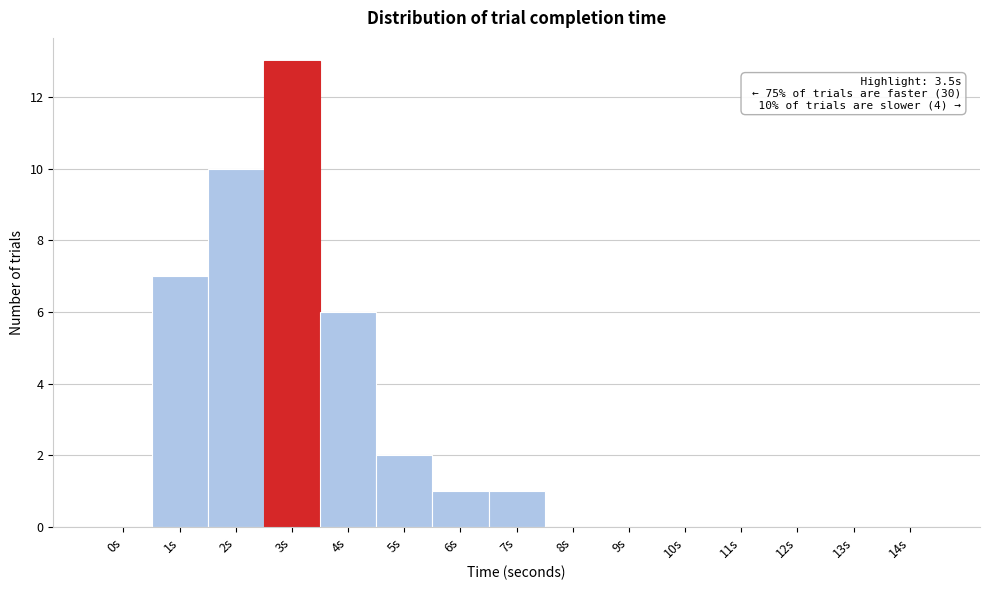

Reading left to right, list all the values displayed in this chart.

0s=0	1s=7	2s=10	3s=13	4s=6	5s=2	6s=1	7s=1	8s=0	9s=0	10s=0	11s=0	12s=0	13s=0	14s=0